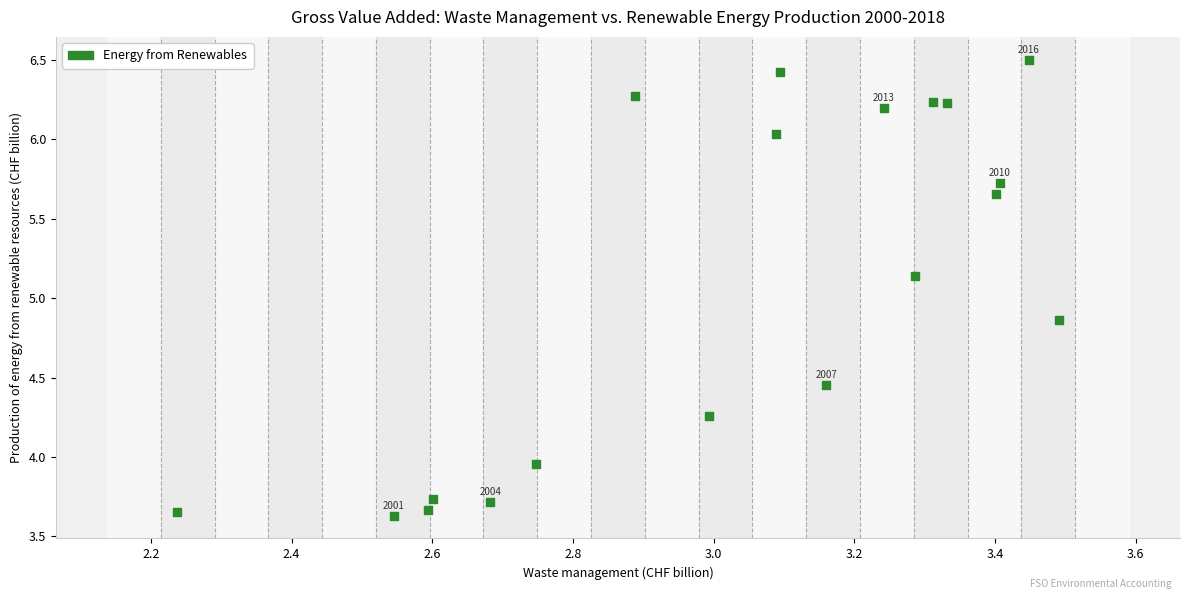

What is the range of X values (max minus min)?

1.3